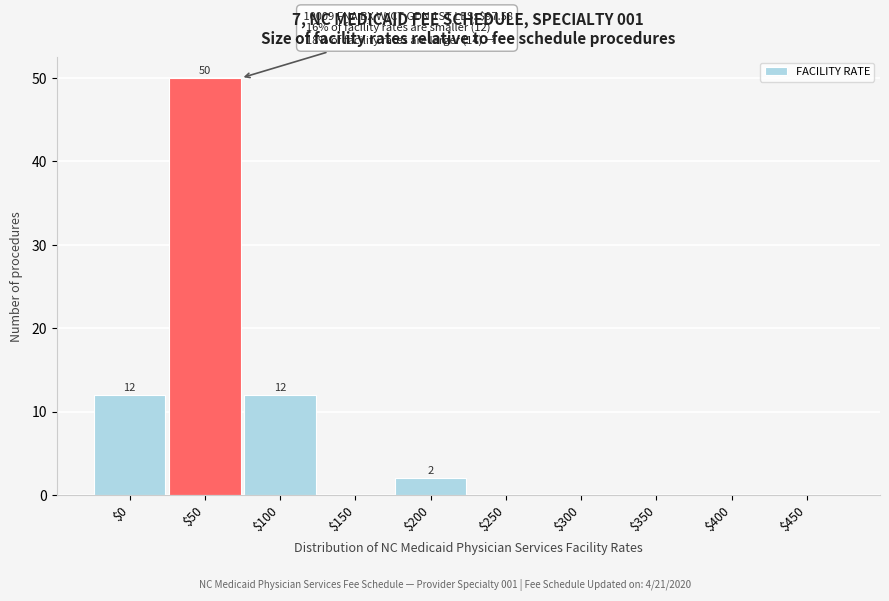

What is the greatest value displayed?

50